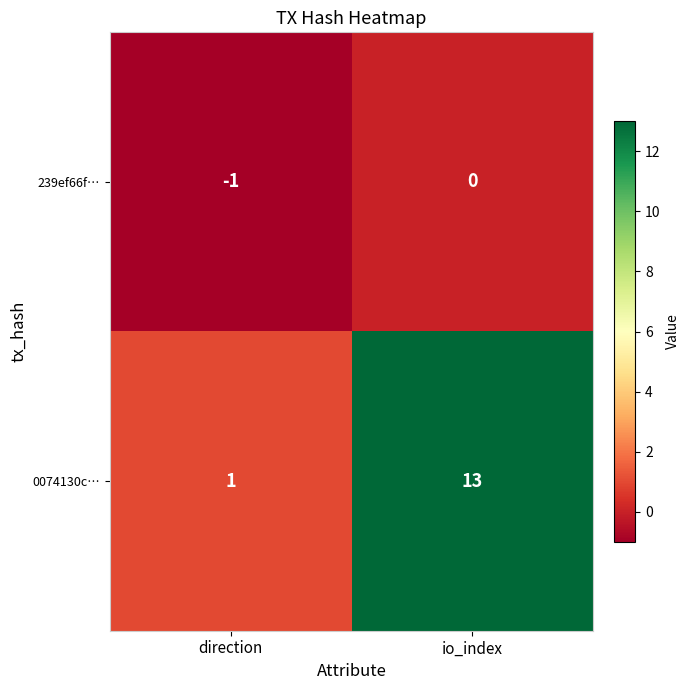

What is the difference between the highest and lowest values at io_index?

13